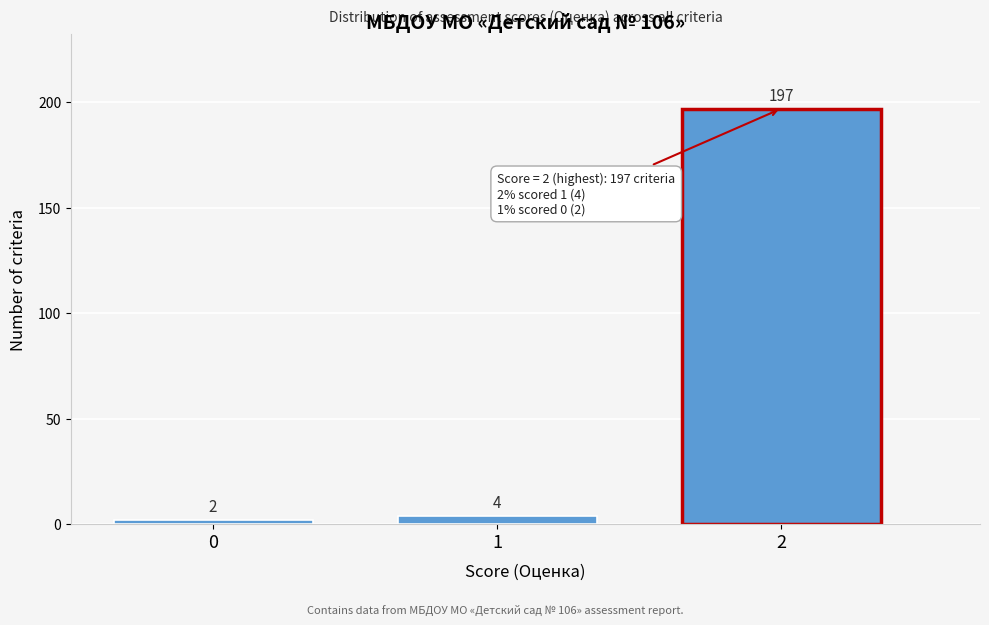

Reading right to left, extract all data points from this chart.

2=197	1=4	0=2